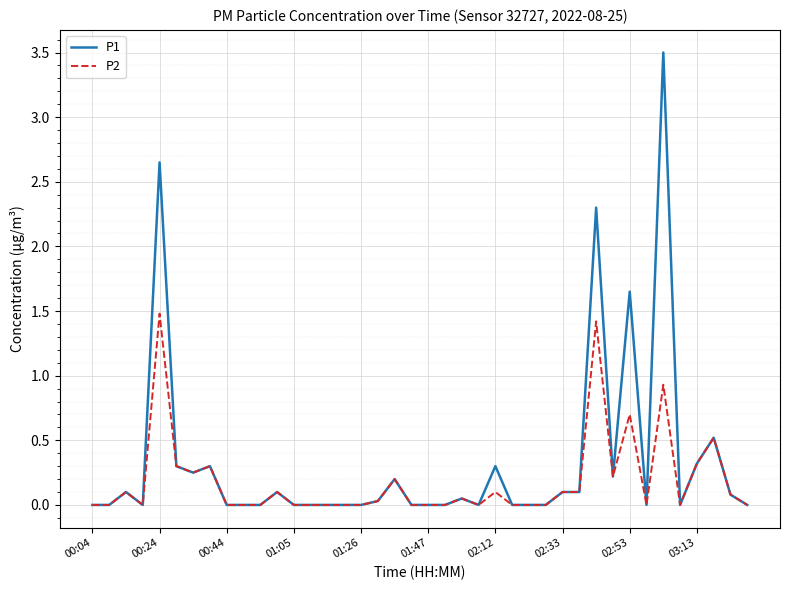

What is the difference between the maximum and minimum values in the P2 series?

1.5